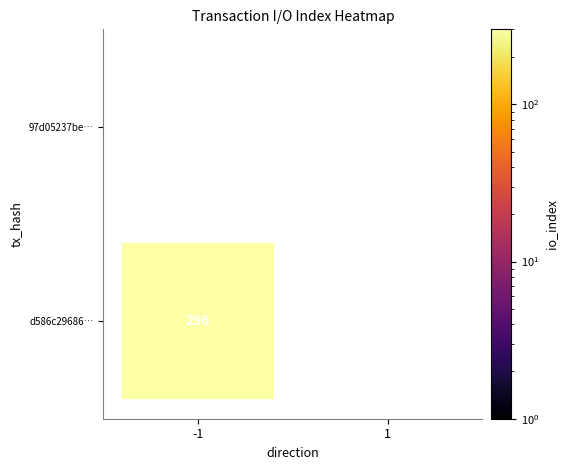

Is the value of d586c296868c1fec4ae120077cb316bd16ba921 at direction greater than the value of 97d05237be8d9c9818823e1f6d3a2c7fb0d79ea at io_index?

No